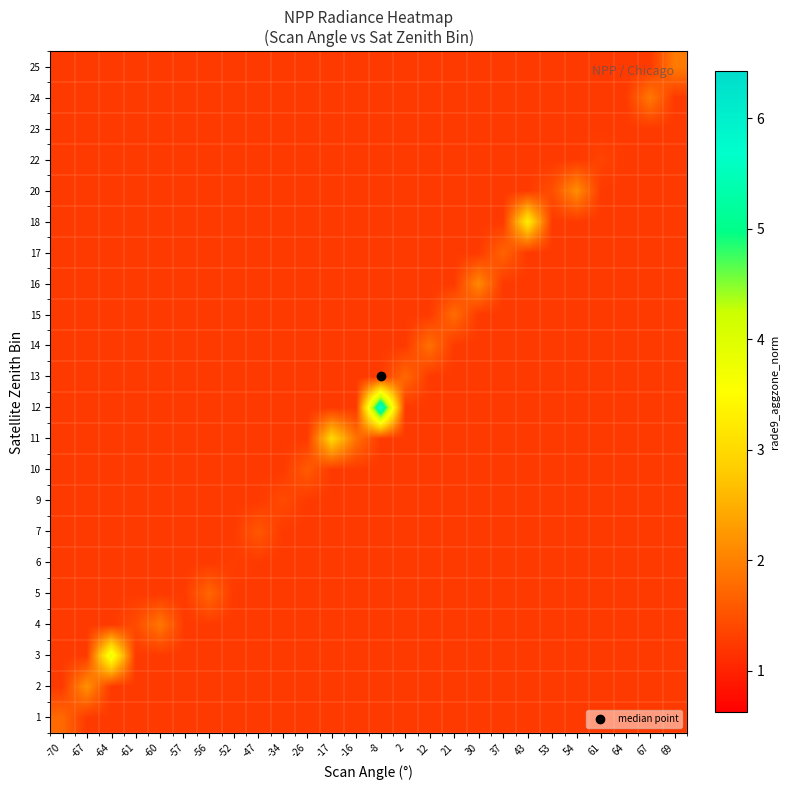

Which has a higher value, -34 or -56?

-34